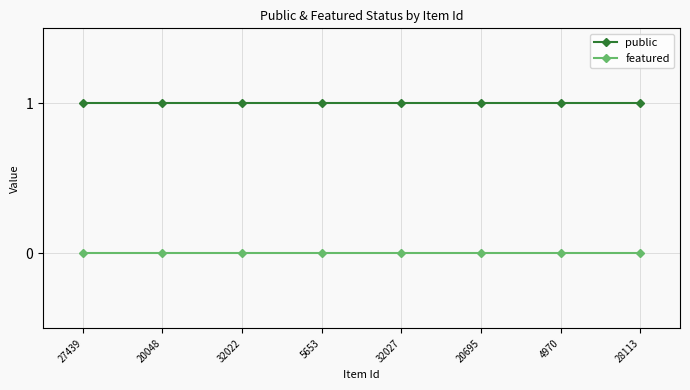

What is the total value across all series at 20695?

1